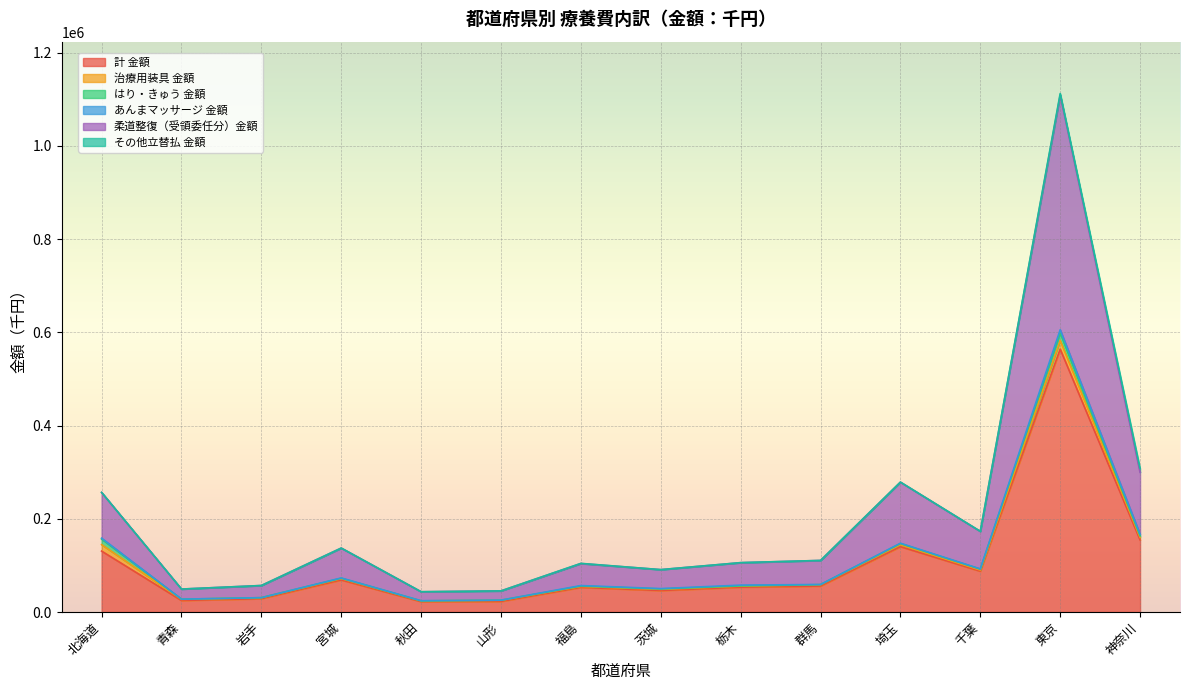

Does the chart display data point markers on the line(s)?

No